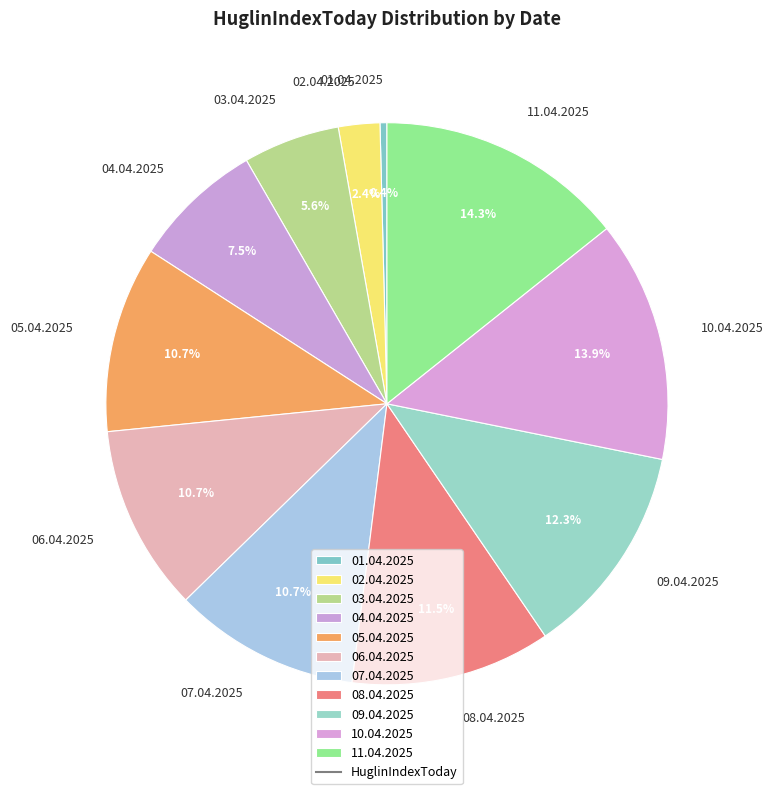

What percentage is NOT represented by 04.04.2025?

92.5%